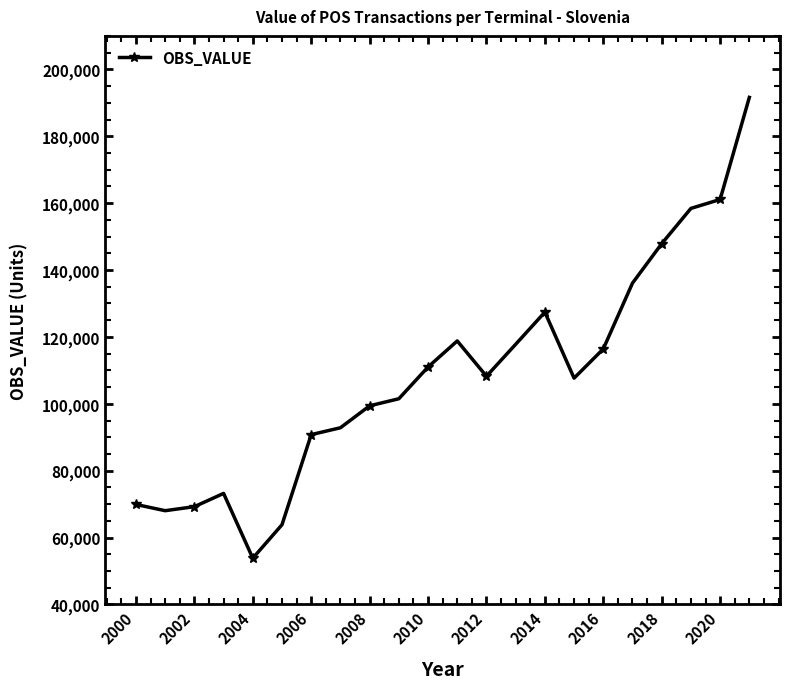

True or false: the data has more than 0 interior local peaks.

True